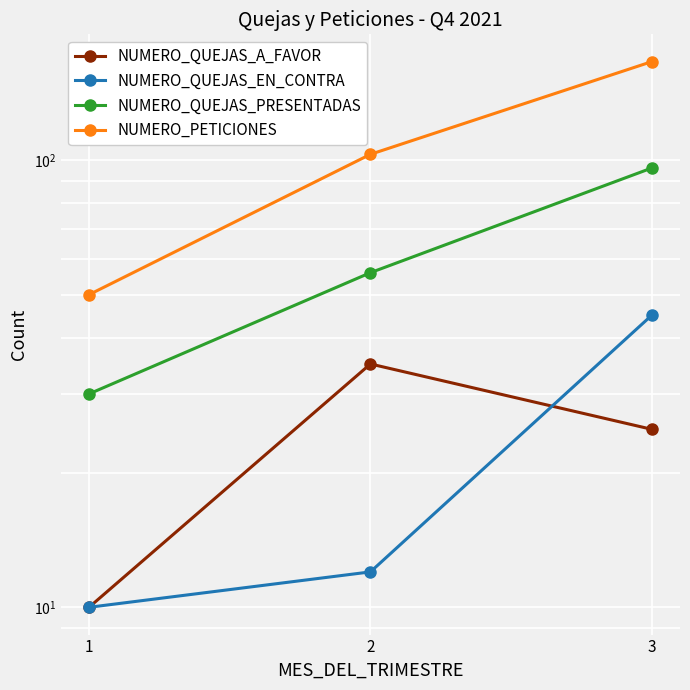

Reading left to right, transcribe all the data shown in this chart.

NUMERO_QUEJAS_A_FAVOR: 1=10	2=35	3=25
NUMERO_QUEJAS_EN_CONTRA: 1=10	2=12	3=45
NUMERO_QUEJAS_PRESENTADAS: 1=30	2=56	3=96
NUMERO_PETICIONES: 1=50	2=103	3=166